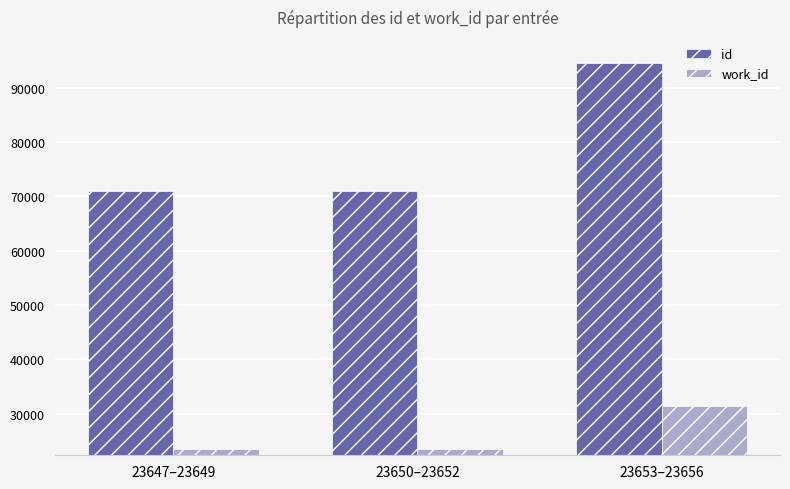

How many data points in id are less than 70953?

1